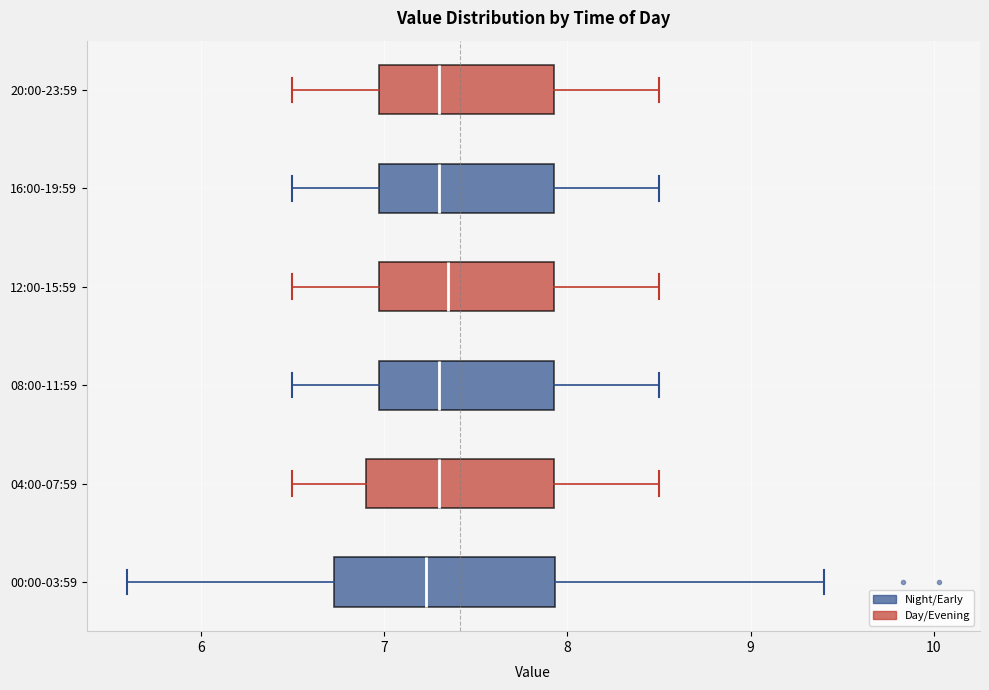

Which box is the widest, from its left edge to its right edge?

00:00-03:59